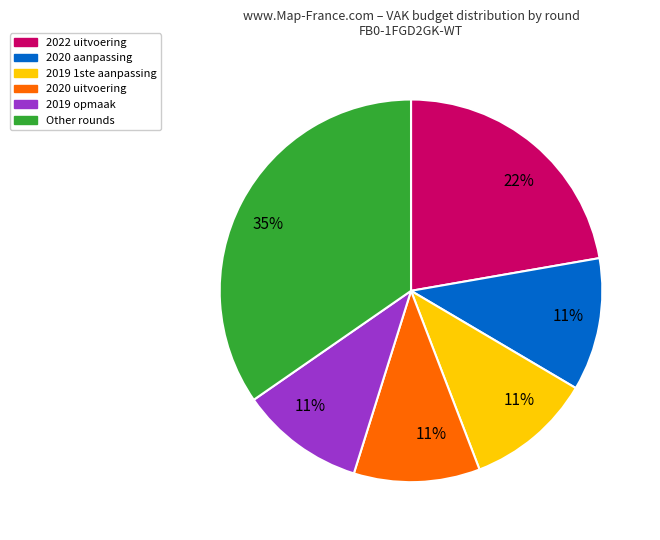

Does any single category account for the majority?

No